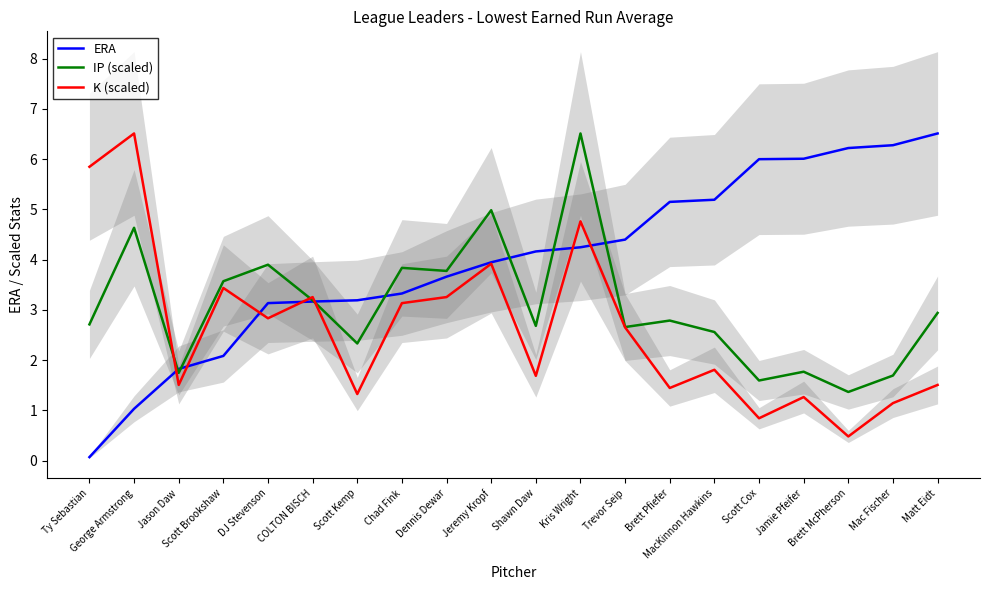

Which has a higher value, Brett Pfiefer or Jeremy Kropf?

Brett Pfiefer